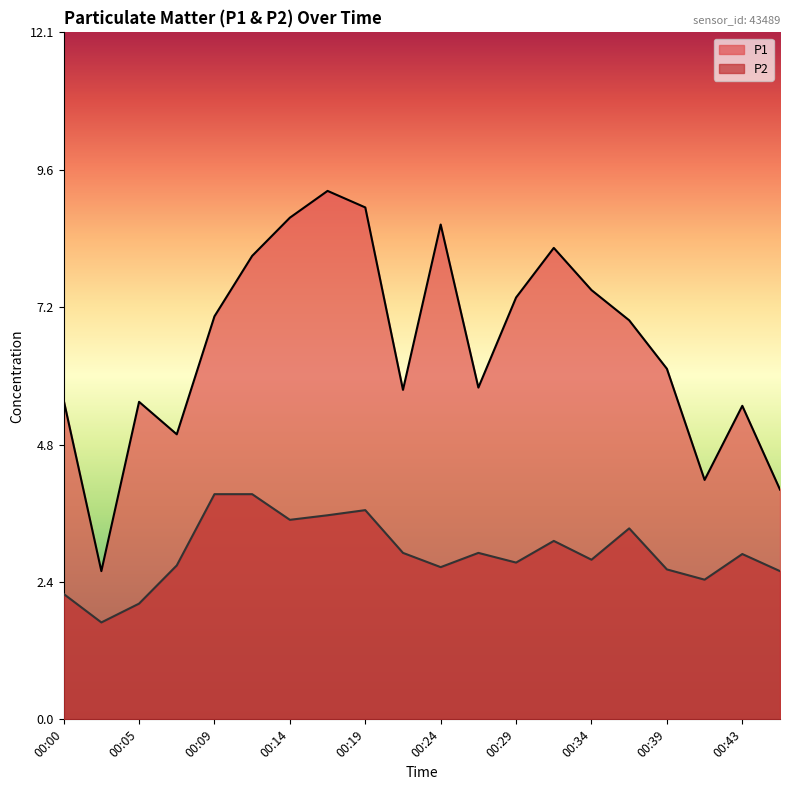

Which series has the largest range (max minus min)?

P1